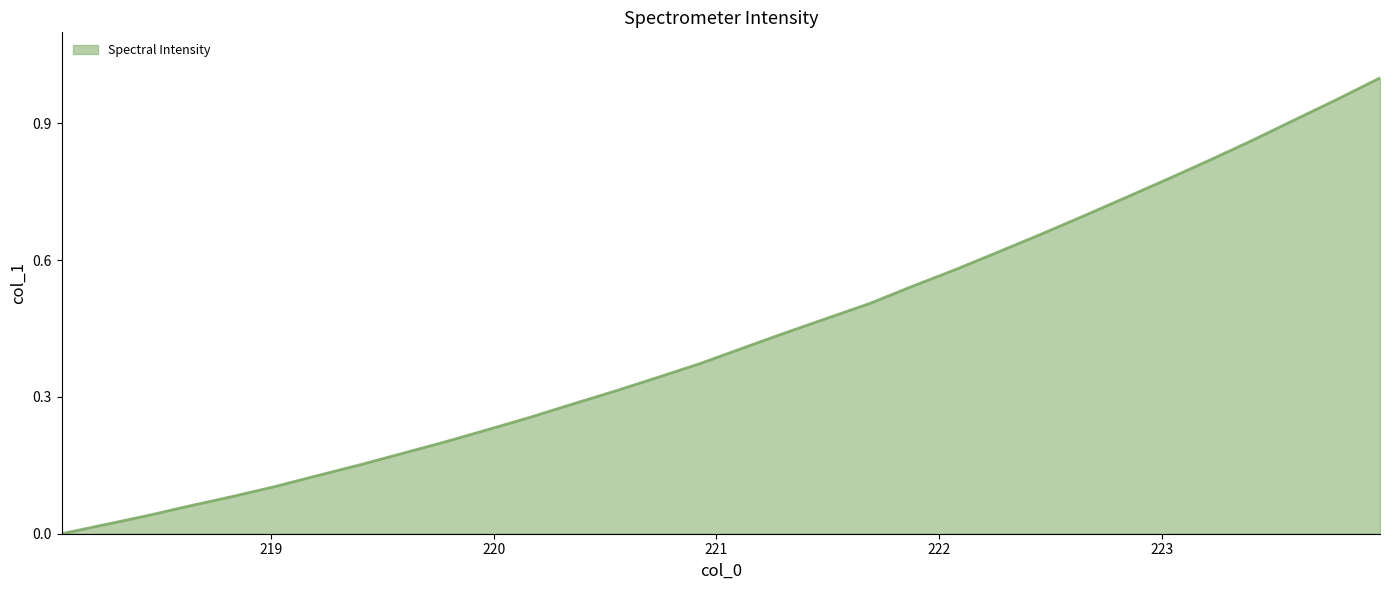

Reading left to right, what are all the values shown in this chart?

0.0	0.0	0.0	0.1	0.1	0.1	0.1	0.2	0.2	0.2	0.2	0.3	0.3	0.3	0.3	0.4	0.4	0.4	0.5	0.5	0.5	0.6	0.6	0.7	0.7	0.7	0.8	0.8	0.9	0.9	1.0	1.0